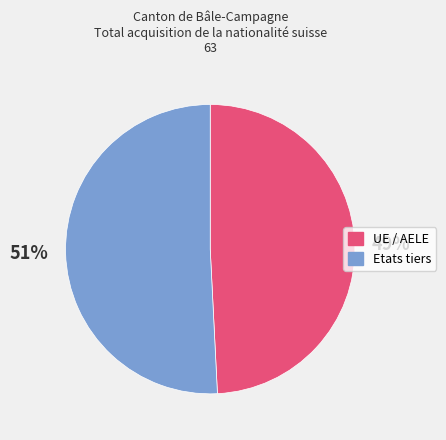

To the nearest percent, what is the difference between the Etats tiers and UE / AELE slice percentages?

2%